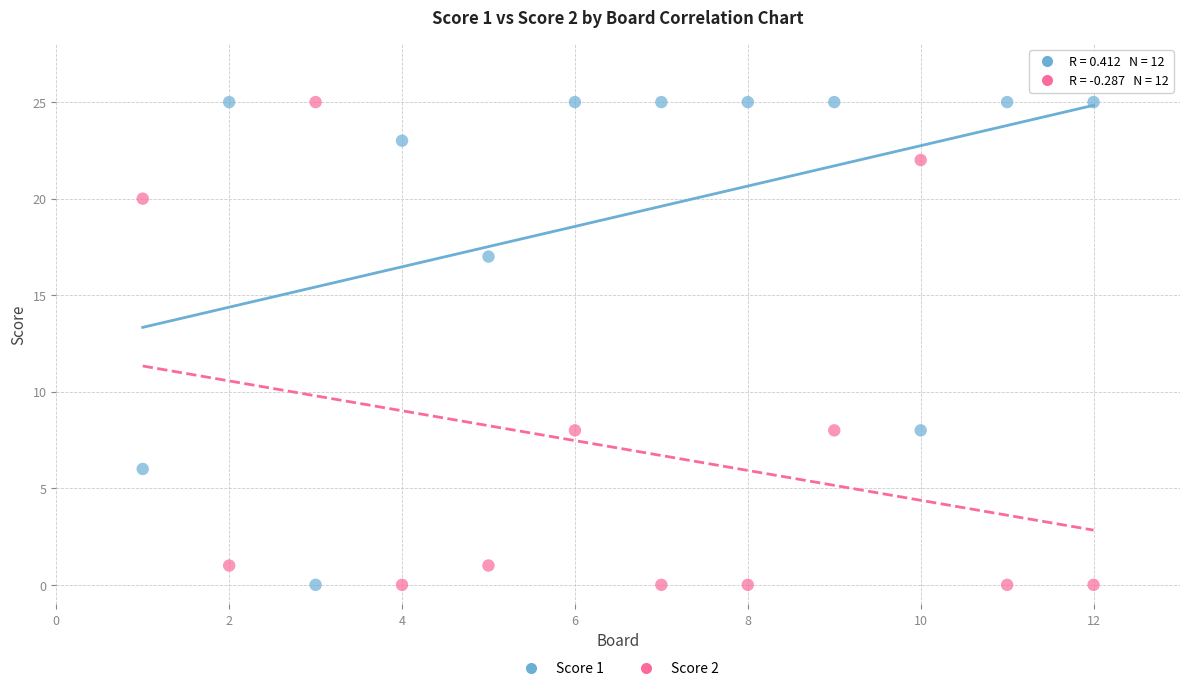

What is the X range (max minus min) for the scatter plot?

11